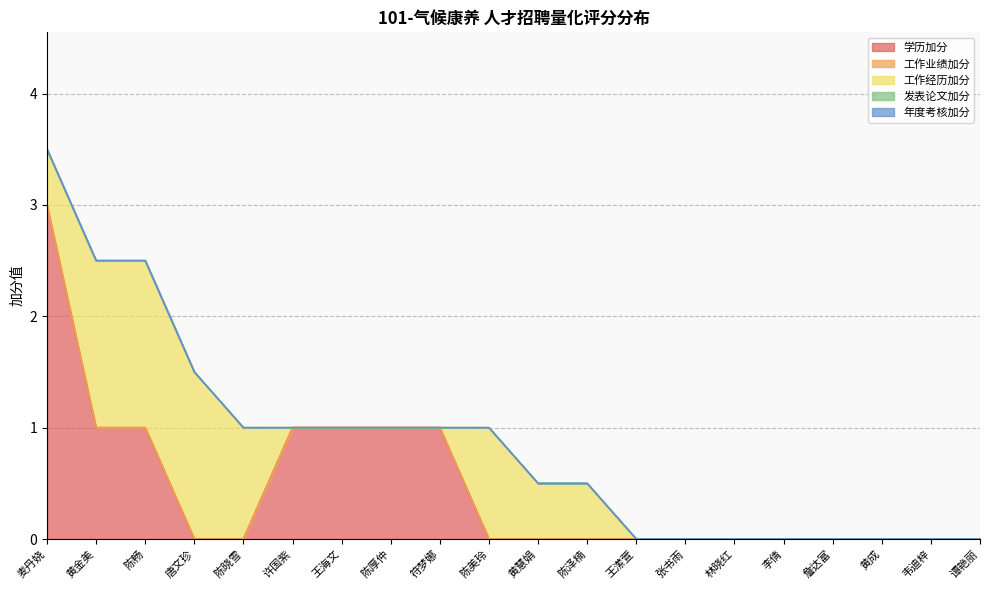

How many data points does each series have?

20